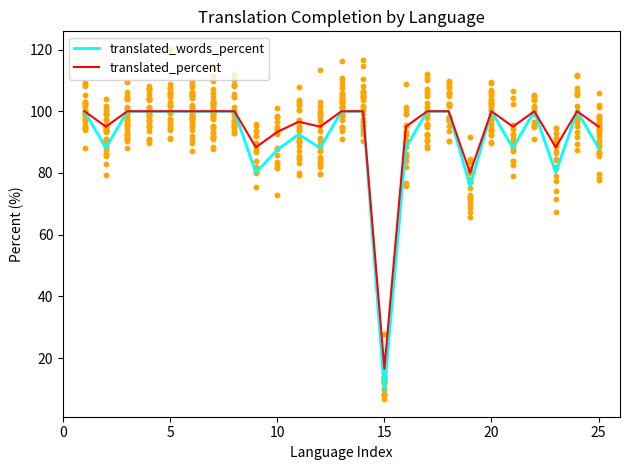

Which series reaches the minimum Y coordinate?

translated_words_percent